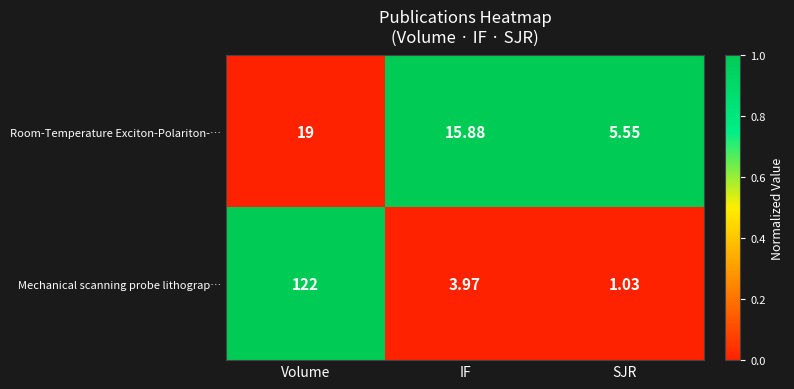

Which series has the largest total across all categories?

Mechanical scanning probe lithograp…